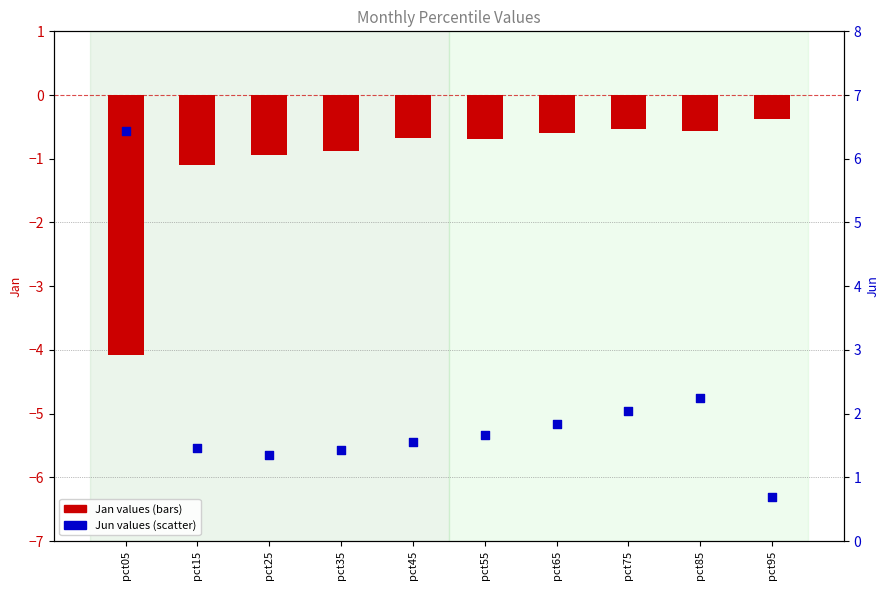

Which series reaches the minimum Y coordinate?

Jan values